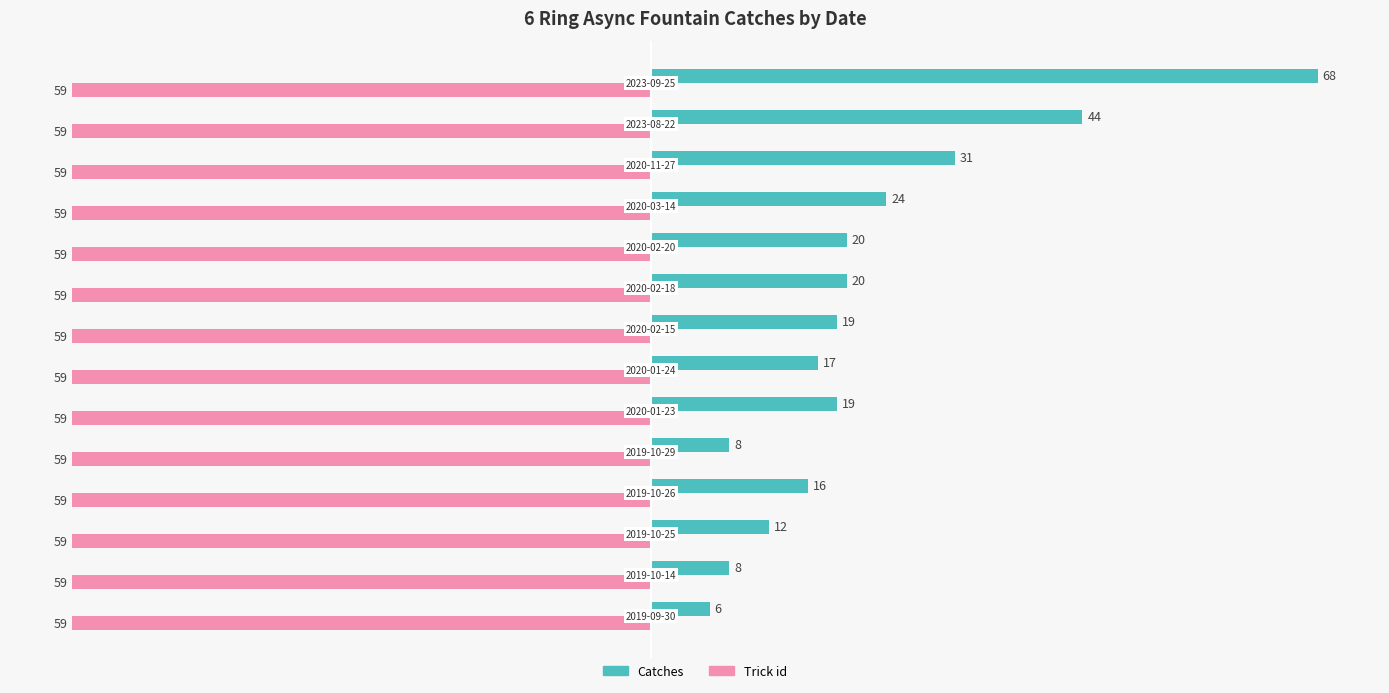

Rank the series by their average value, from lowest to highest.

Trick id, Catches